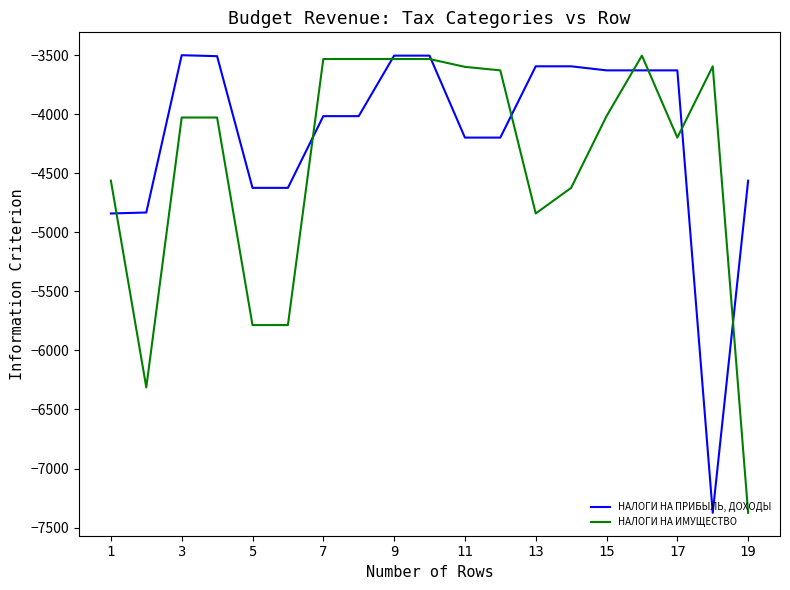

What are all the series names shown in the legend?

НАЛОГИ НА ПРИБЫЛЬ, ДОХОДЫ, НАЛОГИ НА ИМУЩЕСТВО